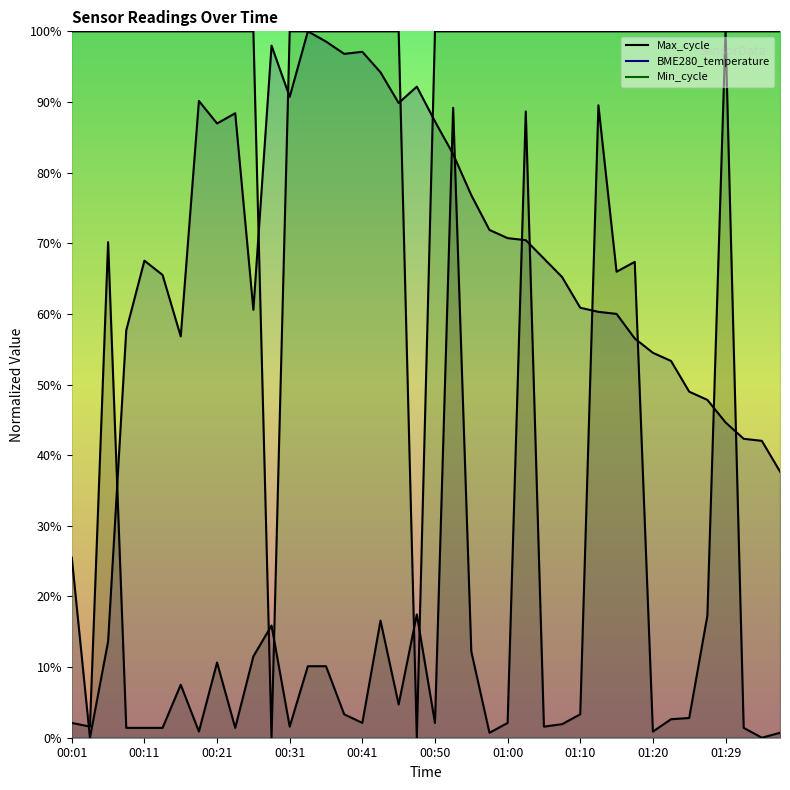

What position from the left is 00:08?

4